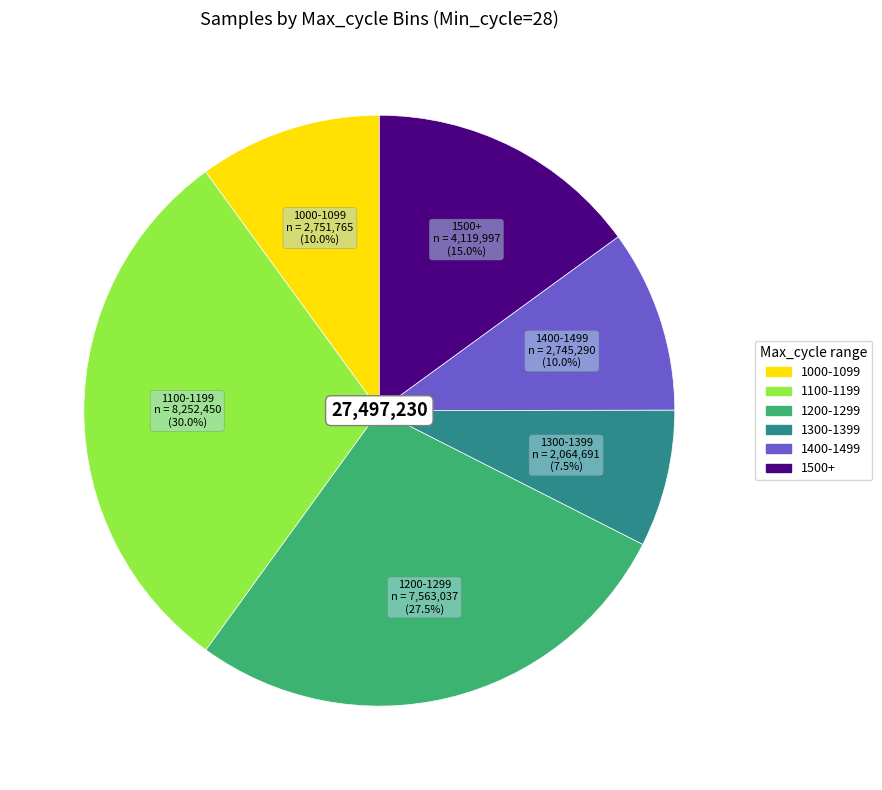

Is there a majority slice in this chart?

No